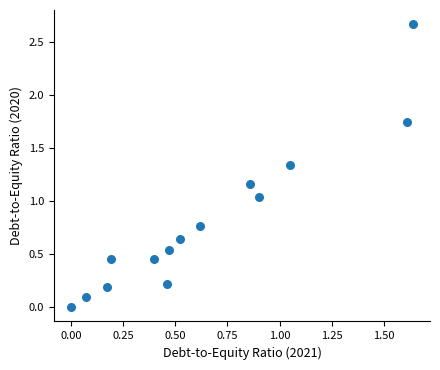

What is the range of X values (max minus min)?

1.6